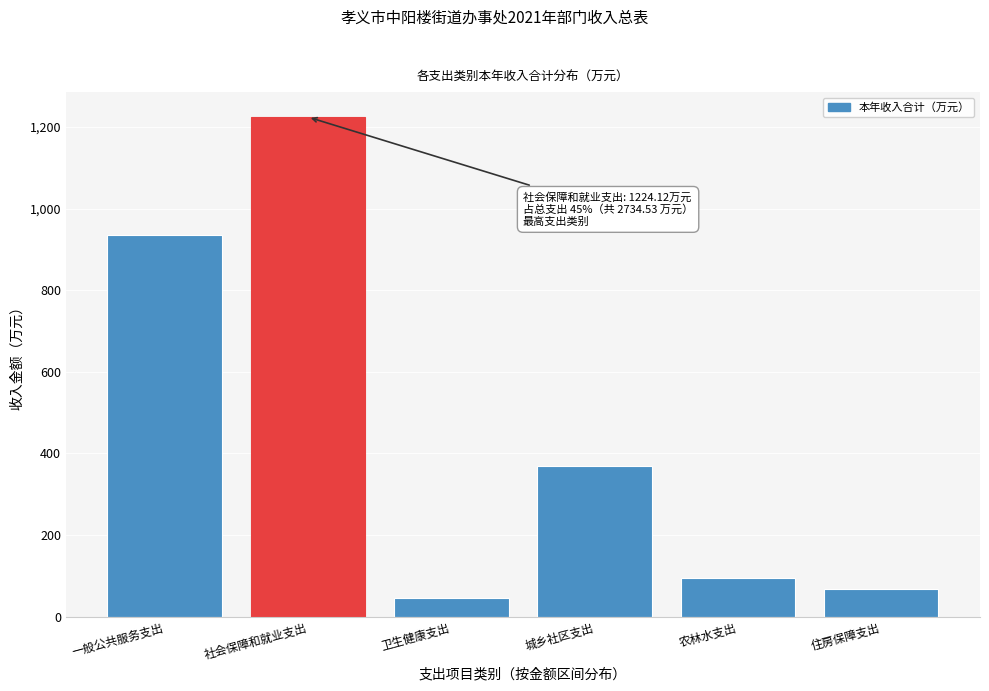

Reading left to right, list all the values displayed in this chart.

935.0	1224.1	44.9	369.4	93.8	67.3